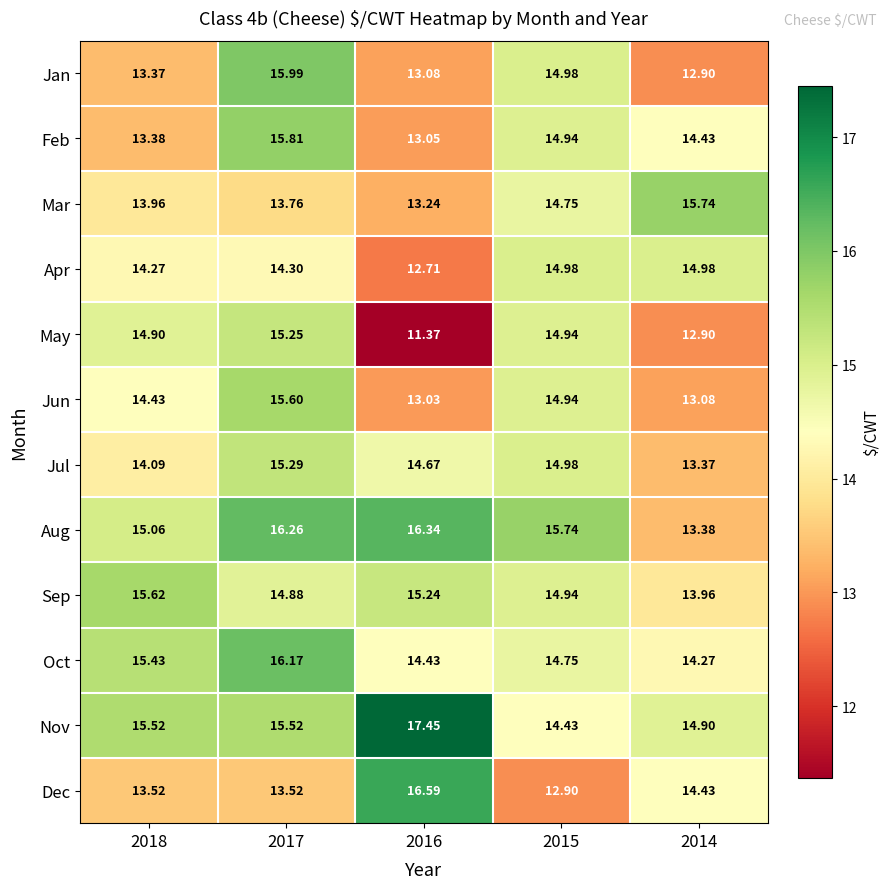

Rank the series by their maximum value, from highest to lowest.

Nov, Dec, Aug, Oct, Jan, Feb, Mar, Sep, Jun, Jul, May, Apr